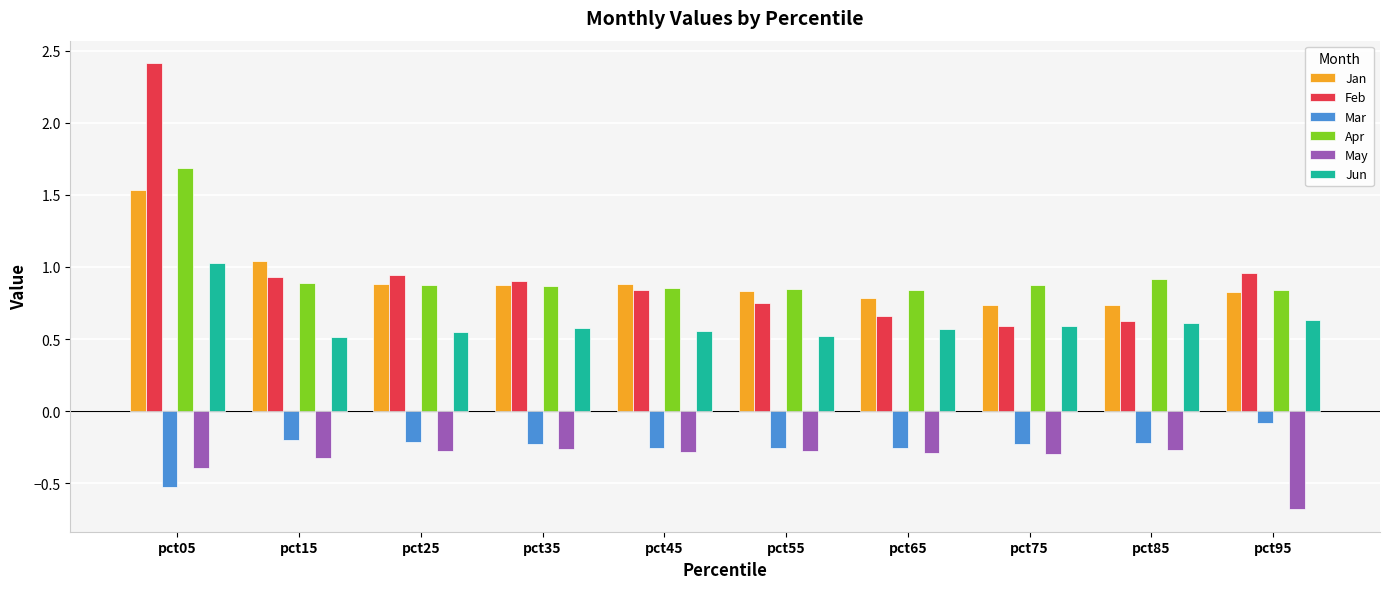

Is it true that Mar equals -0.1 at pct95?

True